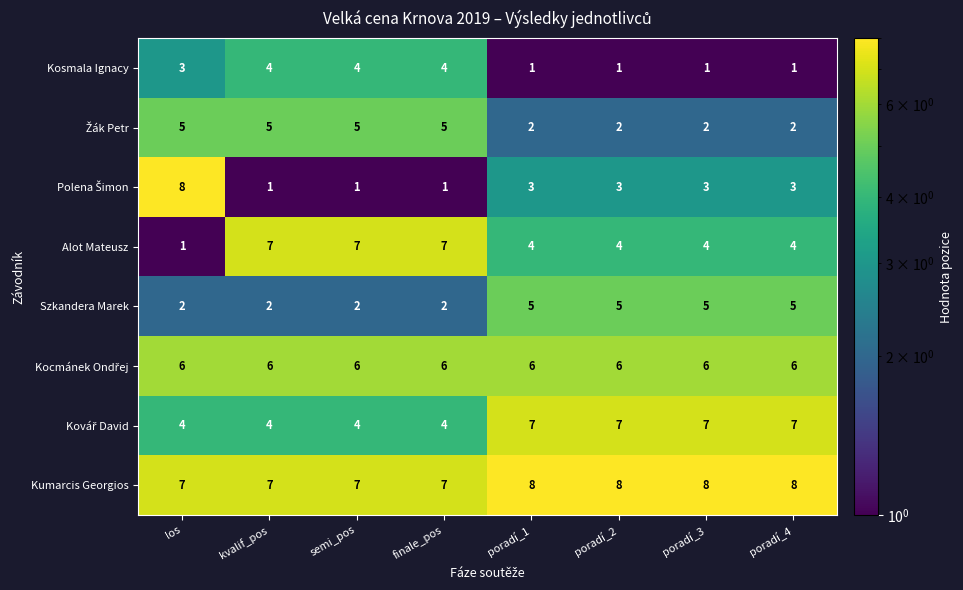

What is the sum of all Kosmala Ignacy values?

19